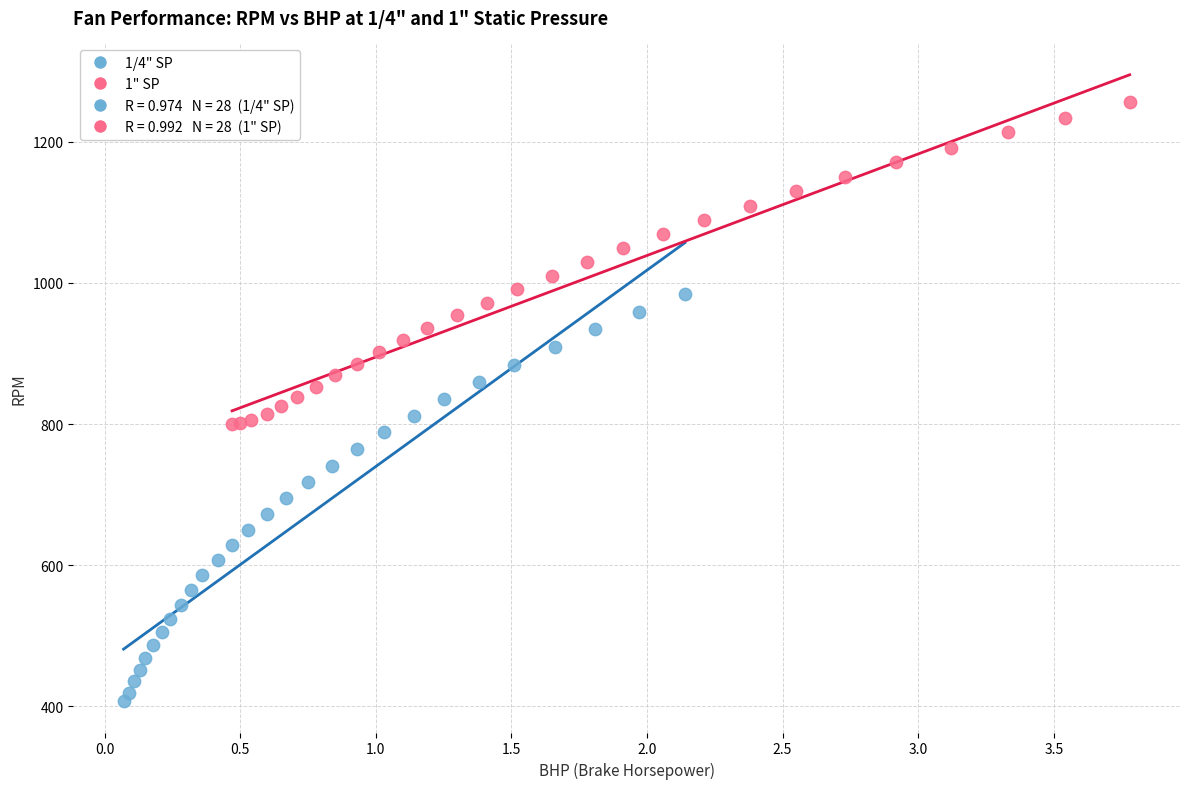

Which series reaches the maximum Y coordinate?

1" SP